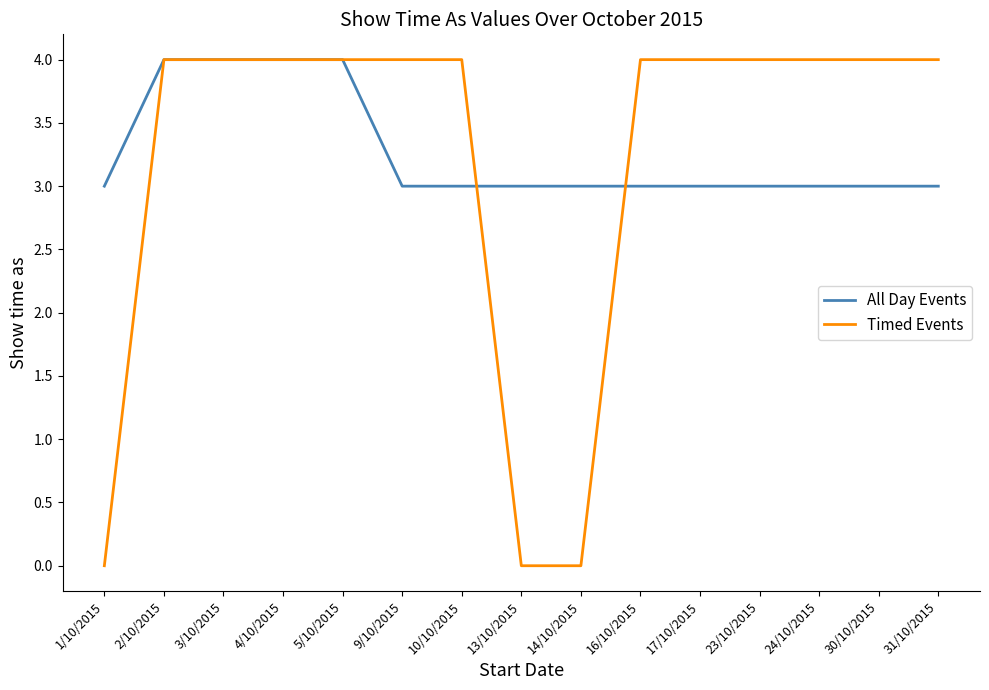

What position from the right is 5/10/2015?

11